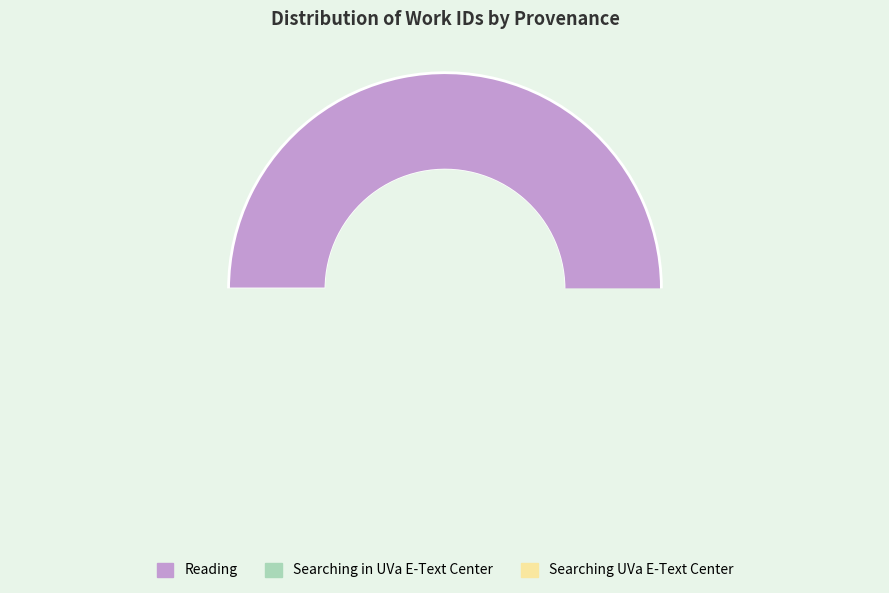

Do Searching in UVa E-Text Center (6932) and Searching in UVa E-Text Center (6870) together represent more than half of the pie?

No